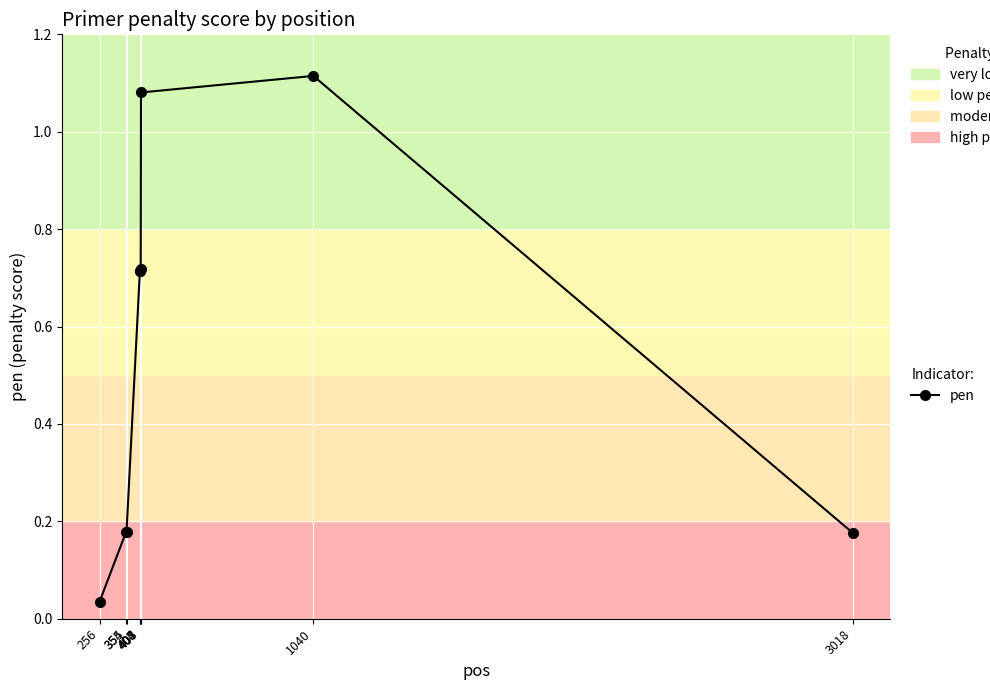

What is the change in value from 407 to 3018?

-0.5